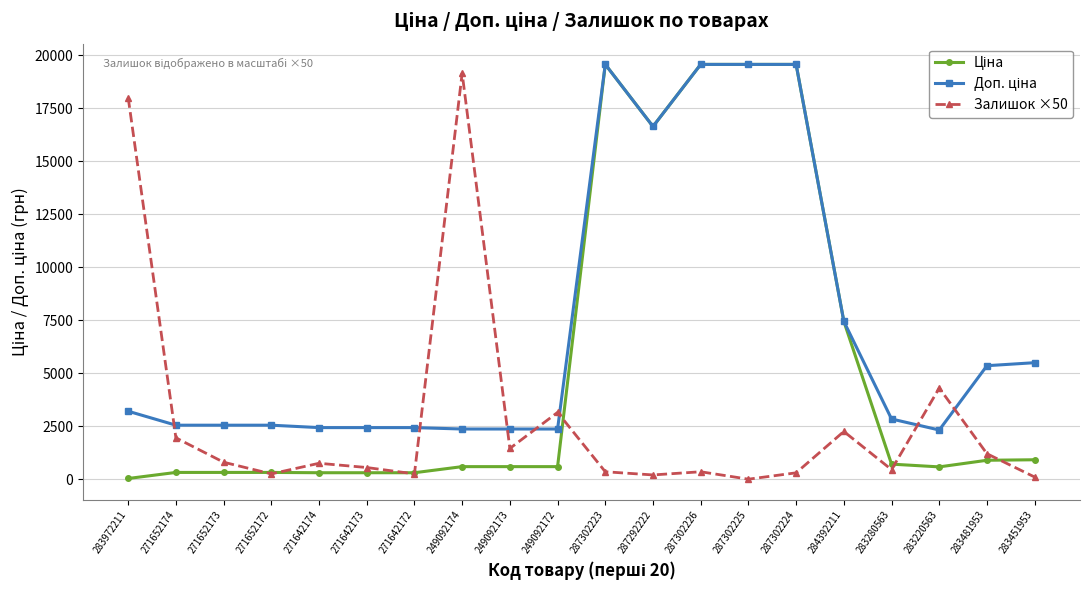

Is it true that Залишок ×50 equals 19150.0 at 249092174?

True